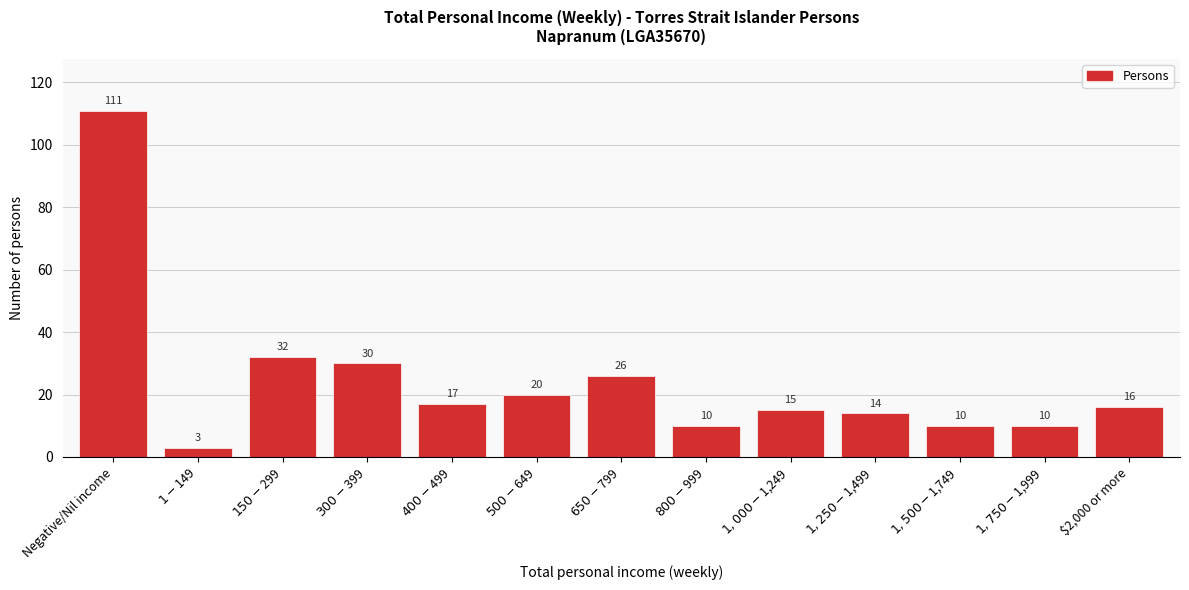

Reading left to right, transcribe all the data shown in this chart.

111	3	32	30	17	20	26	10	15	14	10	10	16